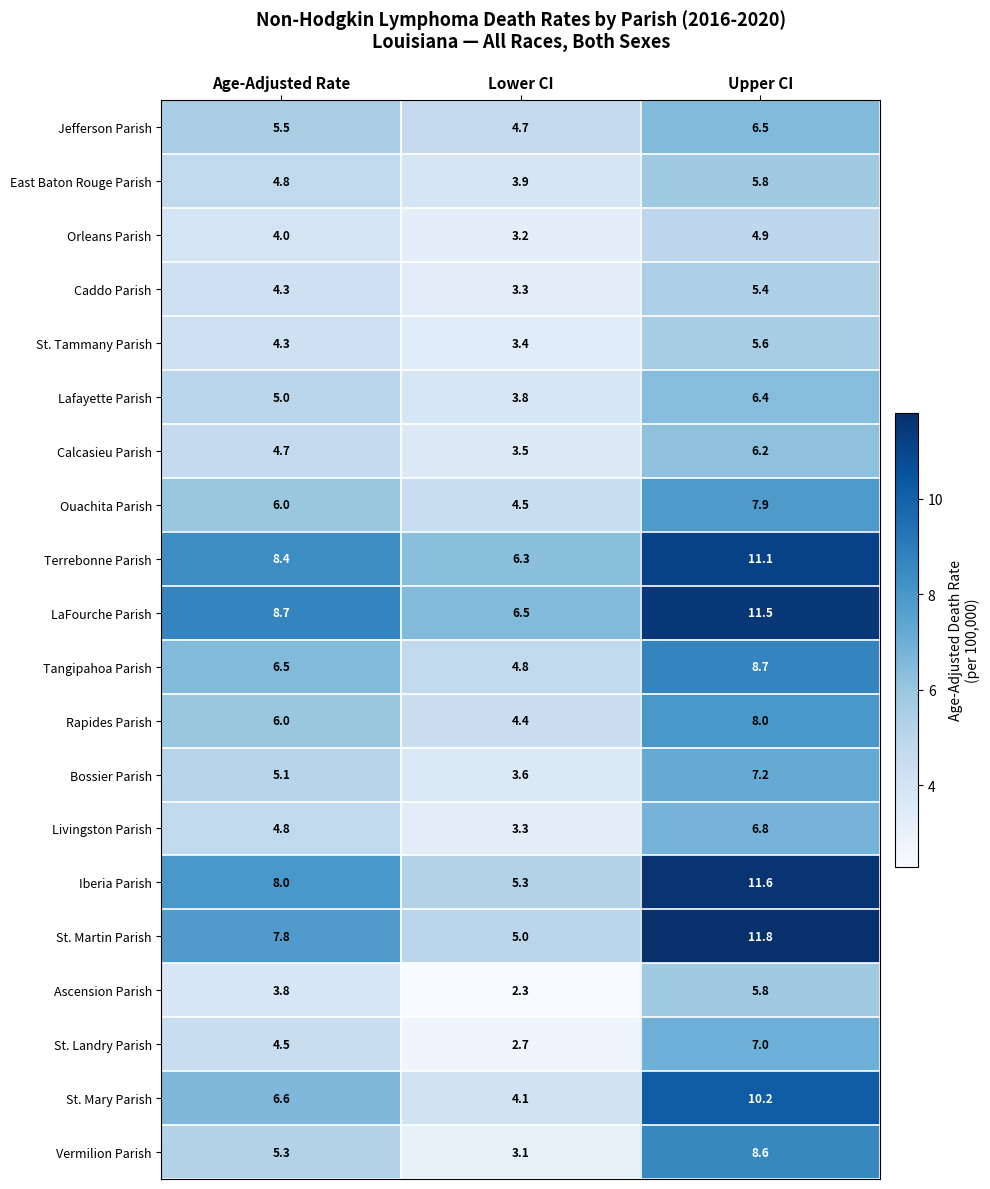

At which category is the sum across all series the highest?

Upper CI